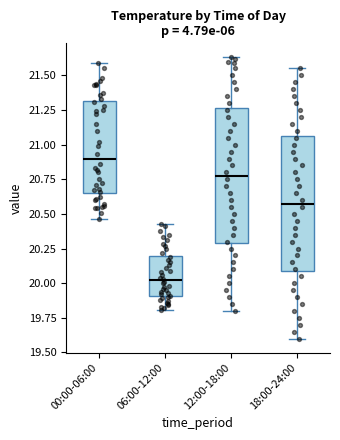

Reading left to right, transcribe this box plot: for each box, give where its median line is, the range the box spans, and where its two whiskers end, as read against the y-axis. The values are not printed on the chart, so give them approximately, as read against the axis.

00:00-06:00: median 20.90, box 20.65 to 21.30, whiskers 20.45 to 21.60
06:00-12:00: median 20.00, box 19.90 to 20.20, whiskers 19.80 to 20.45
12:00-18:00: median 20.80, box 20.30 to 21.25, whiskers 19.80 to 21.65
18:00-24:00: median 20.60, box 20.10 to 21.05, whiskers 19.60 to 21.55